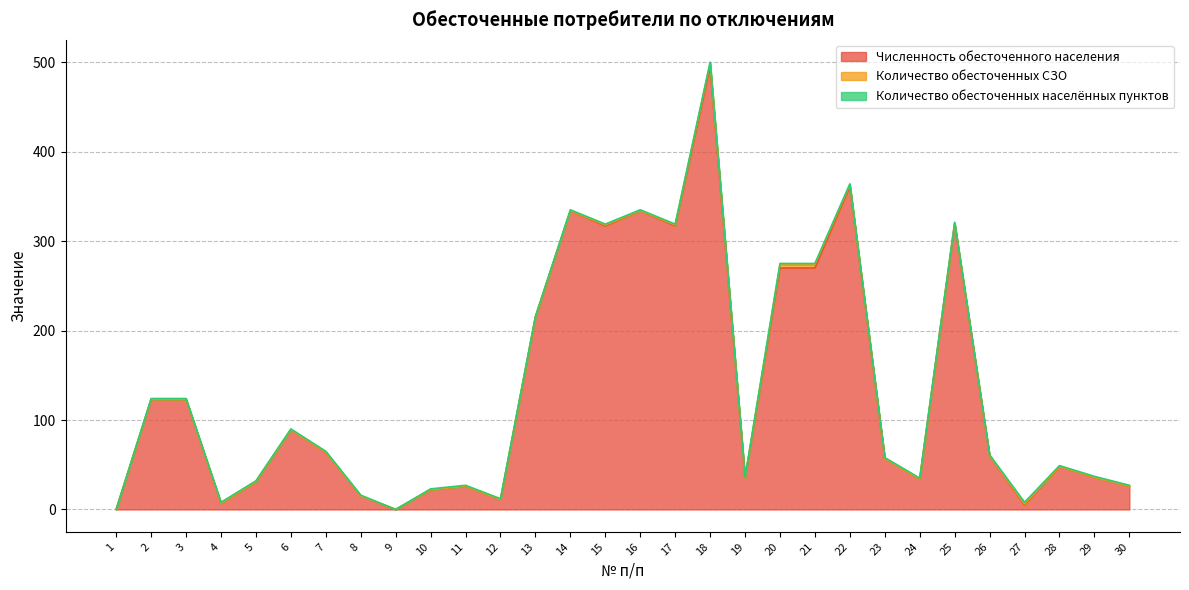

Which series has the largest total across all categories?

Численность обесточенного населения